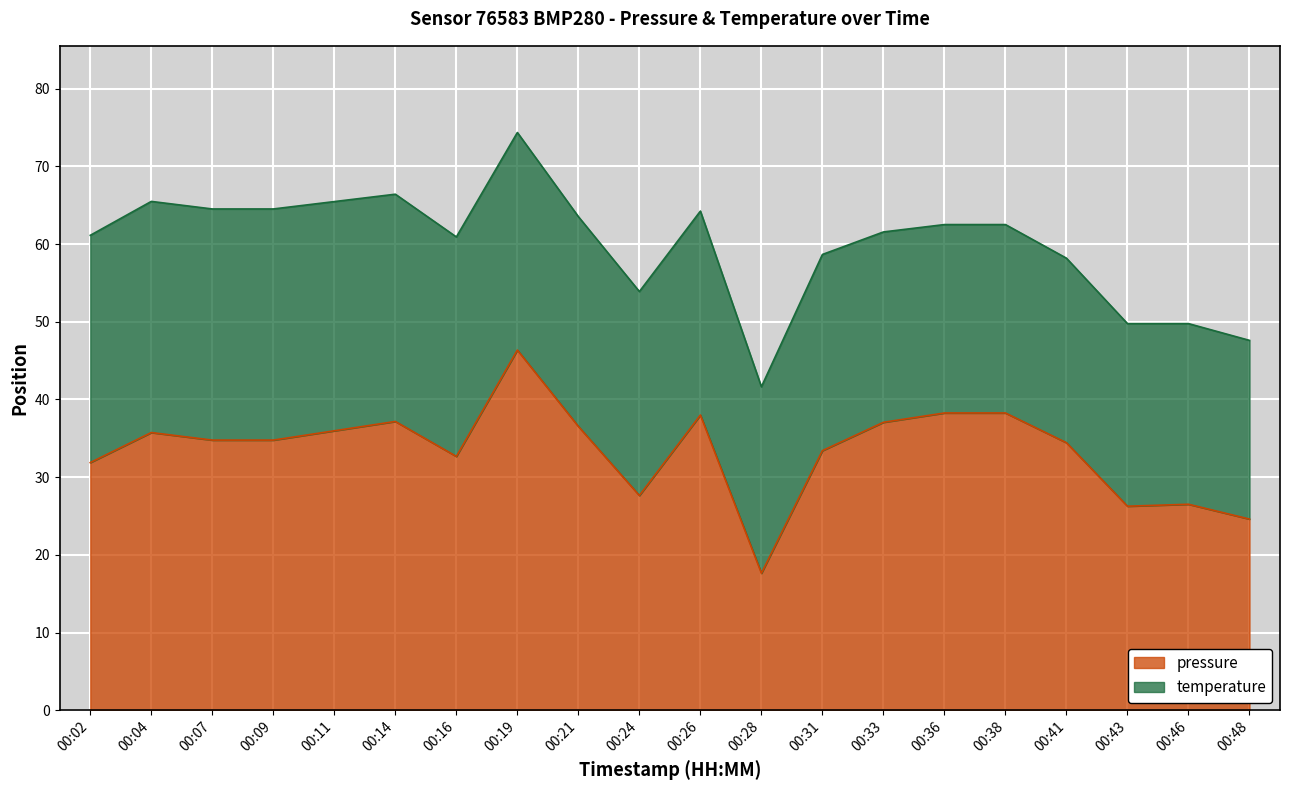

List the labels in order of value, smallest first.

00:28, 00:48, 00:43, 00:46, 00:24, 00:02, 00:16, 00:31, 00:41, 00:07, 00:09, 00:04, 00:11, 00:21, 00:33, 00:14, 00:26, 00:36, 00:38, 00:19